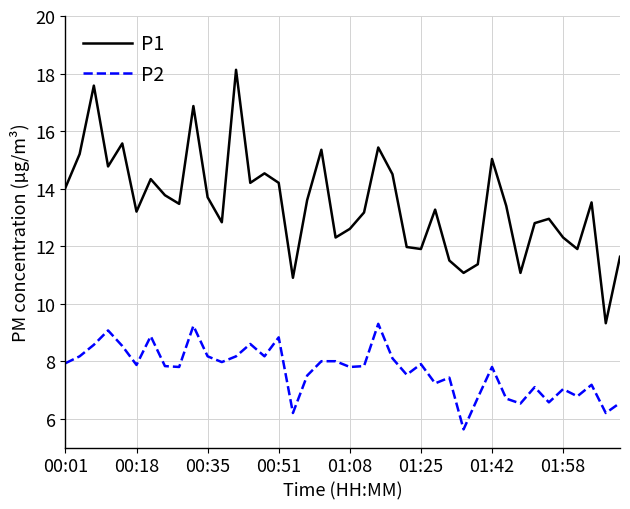

What is the maximum value shown in the chart?

18.1